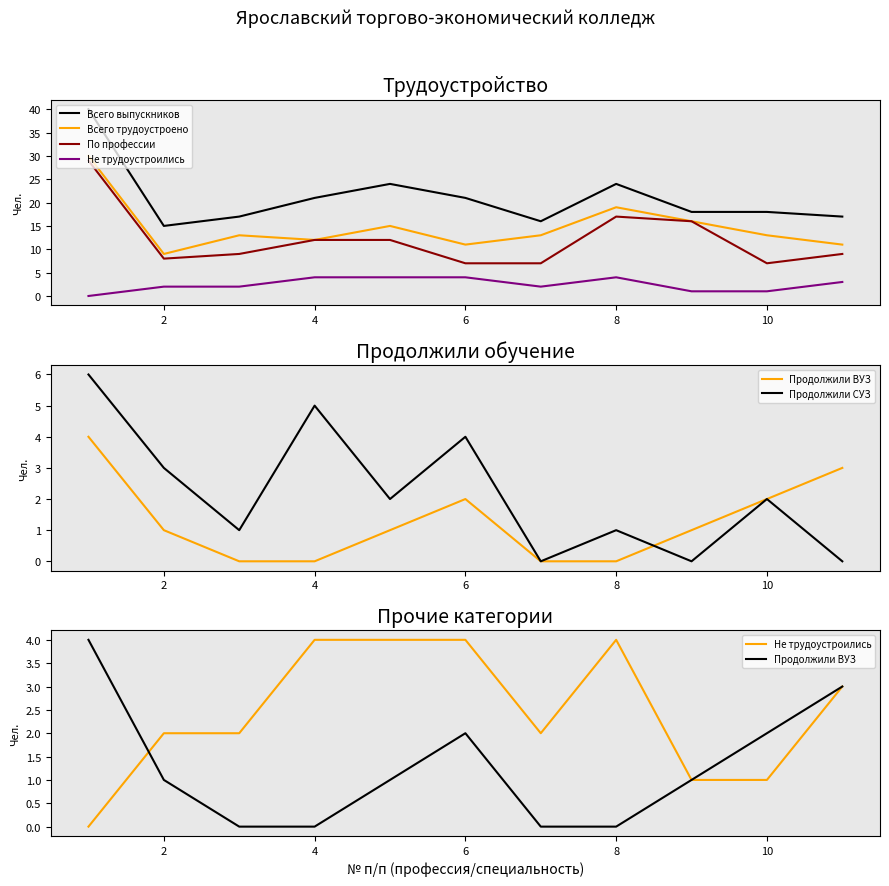

What value does the Продолжили ВУЗ series have at 6?

2